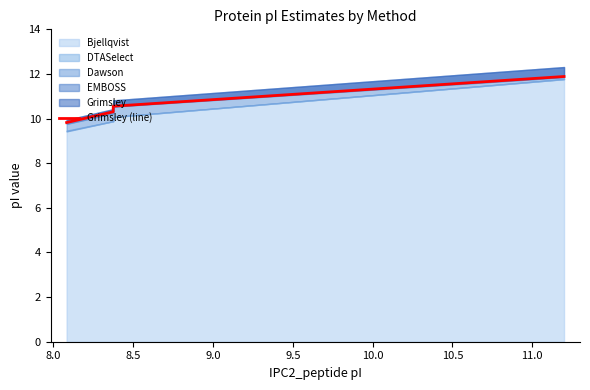

Reading right to left, transcribe all the data shown in this chart.

11.9	10.6	10.3	9.8